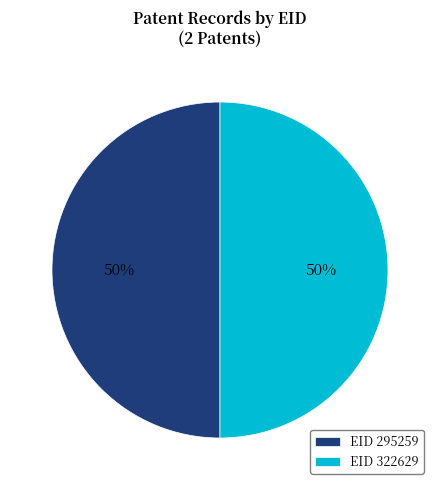

True or false: EID 295259 accounts for 50% of the total.

True